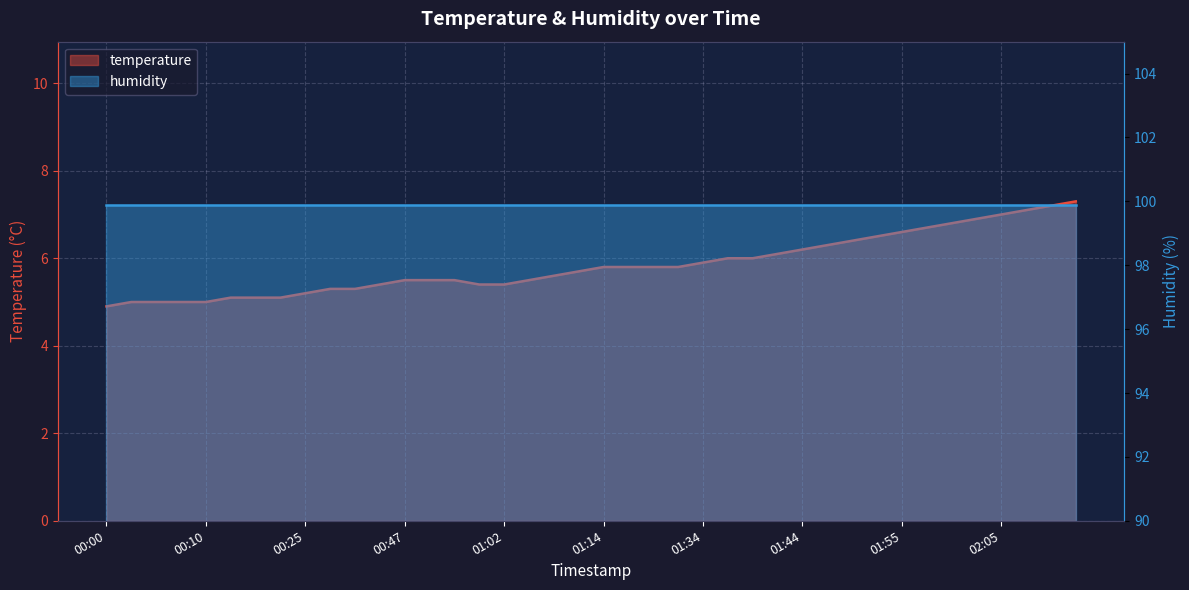

Is it true that the value at 01:17 is 10.4?

False